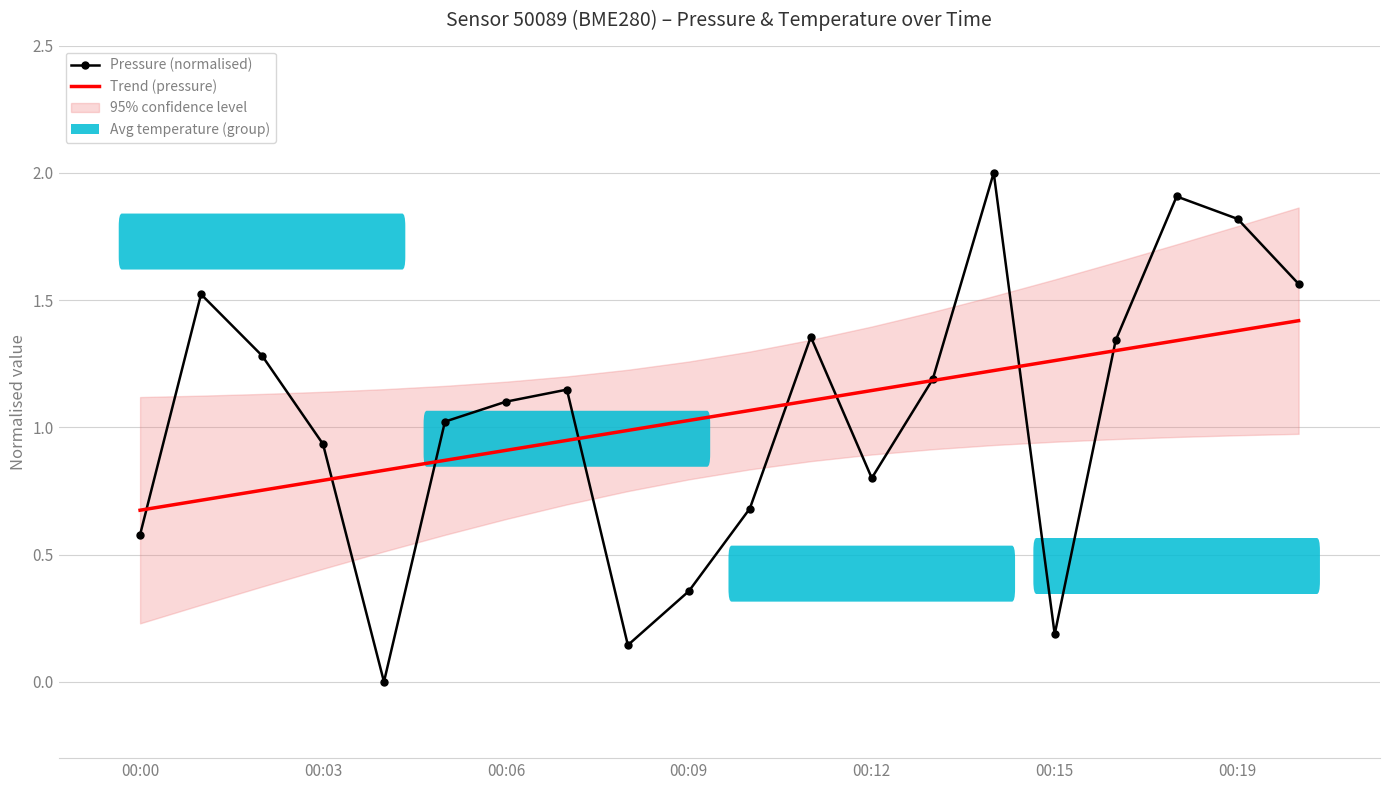

True or false: Pressure (normalised) has a value of 1.1 at 00:06.

True